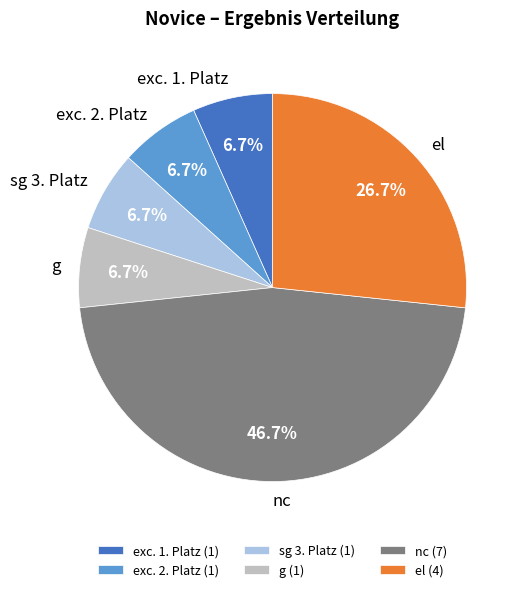

Which slice is the largest?

nc